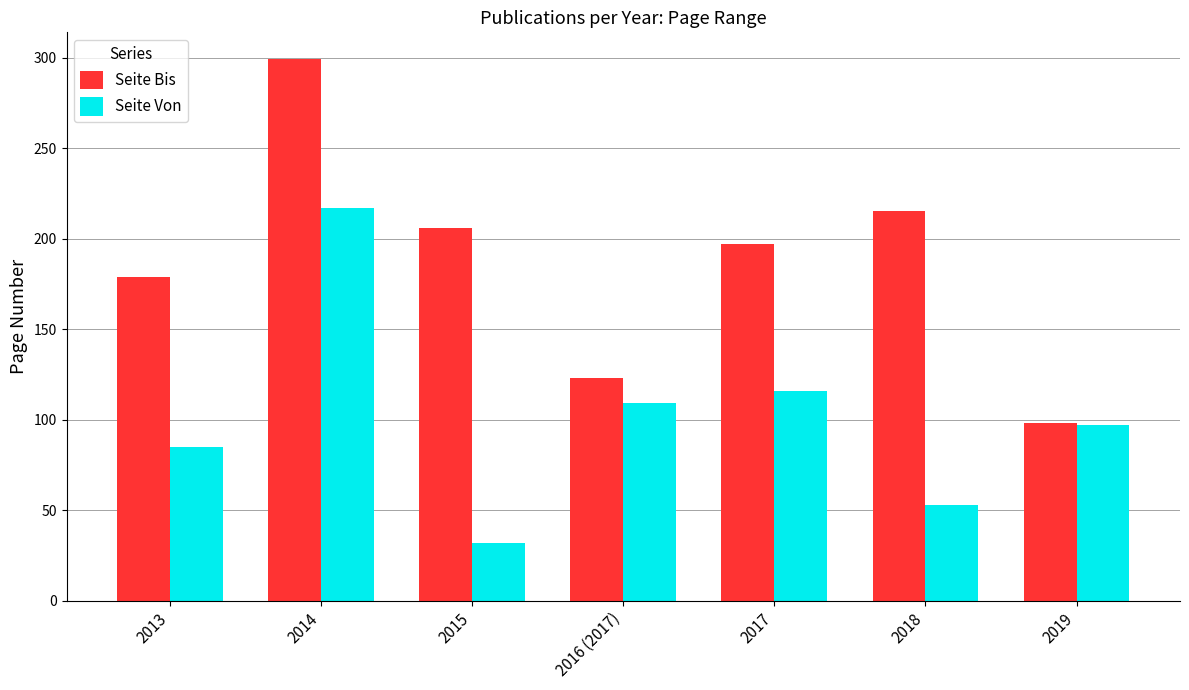

Rank the series by their average value, from lowest to highest.

Seite Von, Seite Bis